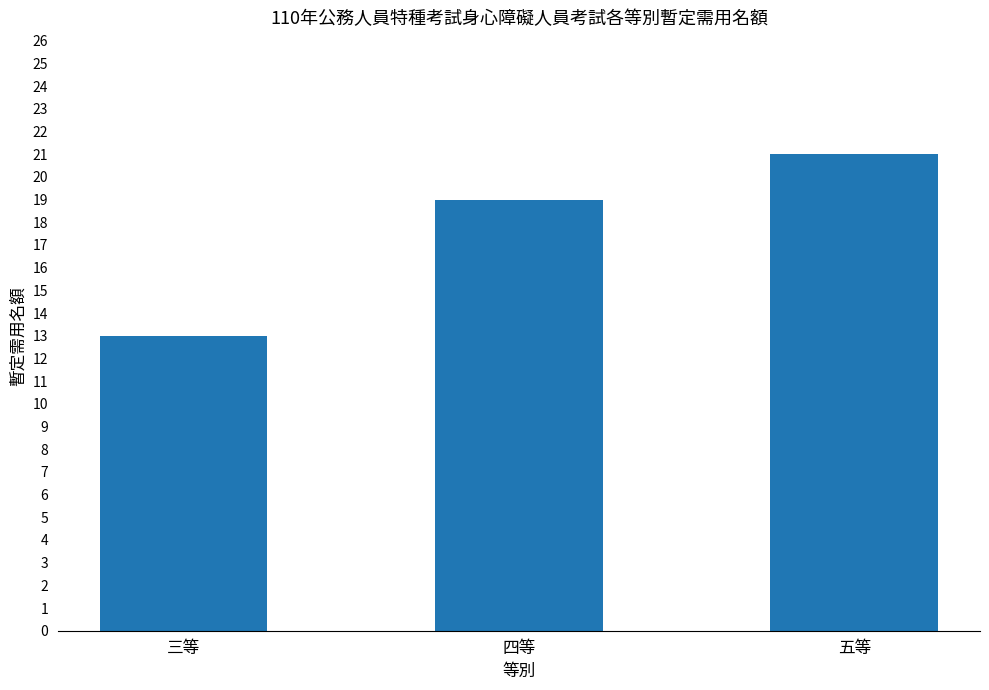

Reading left to right, extract all data points from this chart.

三等=13	四等=19	五等=21